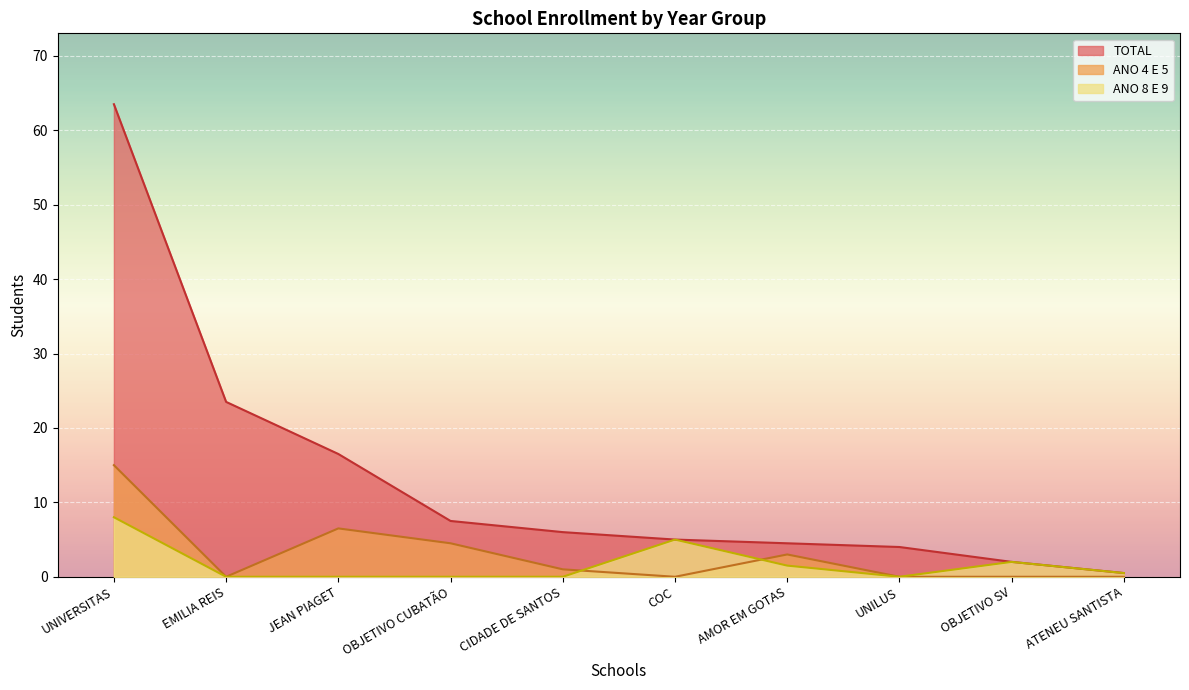

What is the difference between the maximum and minimum values in the ANO 4 E 5 series?

15.0